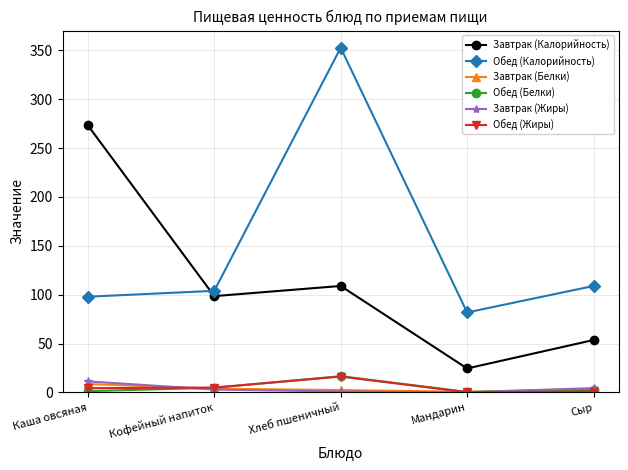

What is the difference between the Обед (Белки) values at Хлеб пшеничный and Кофейный напиток?

11.9